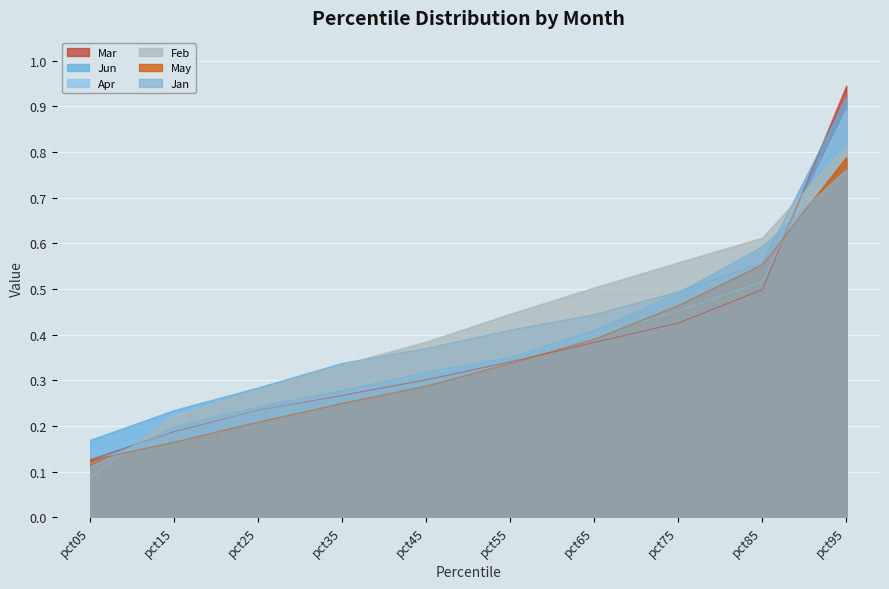

Is it true that Feb equals 0.1 at pct45?

False